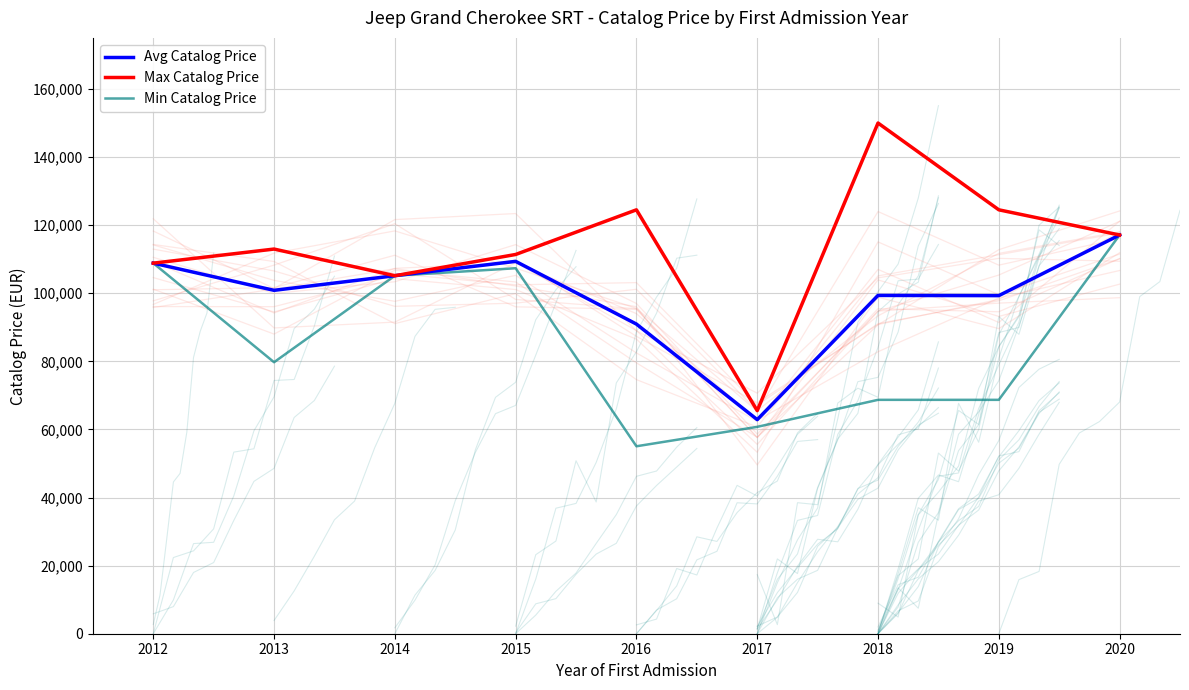

What is the average value of the Min Catalog Price series?

85709.7